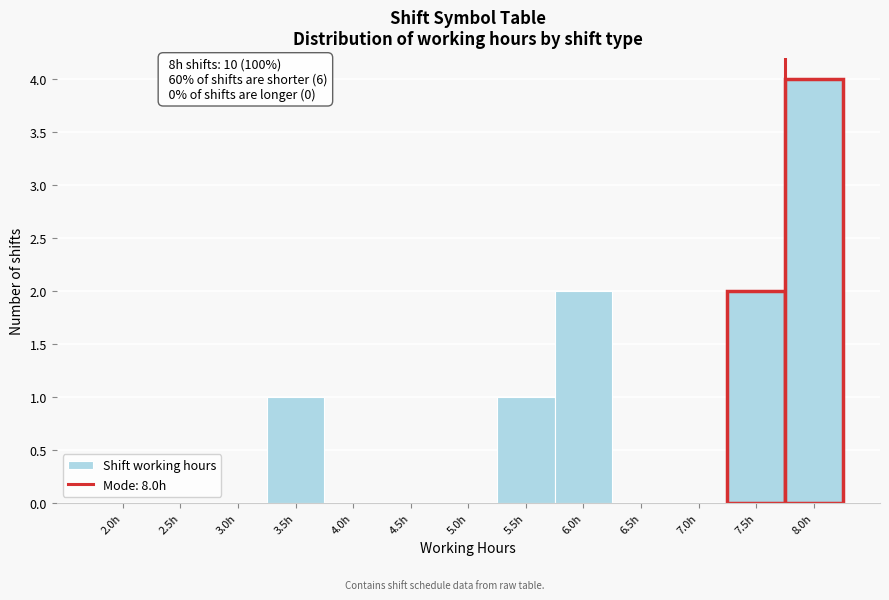

Reading left to right, transcribe all the data shown in this chart.

2.0h=0	2.5h=0	3.0h=0	3.5h=1	4.0h=0	4.5h=0	5.0h=0	5.5h=1	6.0h=2	6.5h=0	7.0h=0	7.5h=2	8.0h=4